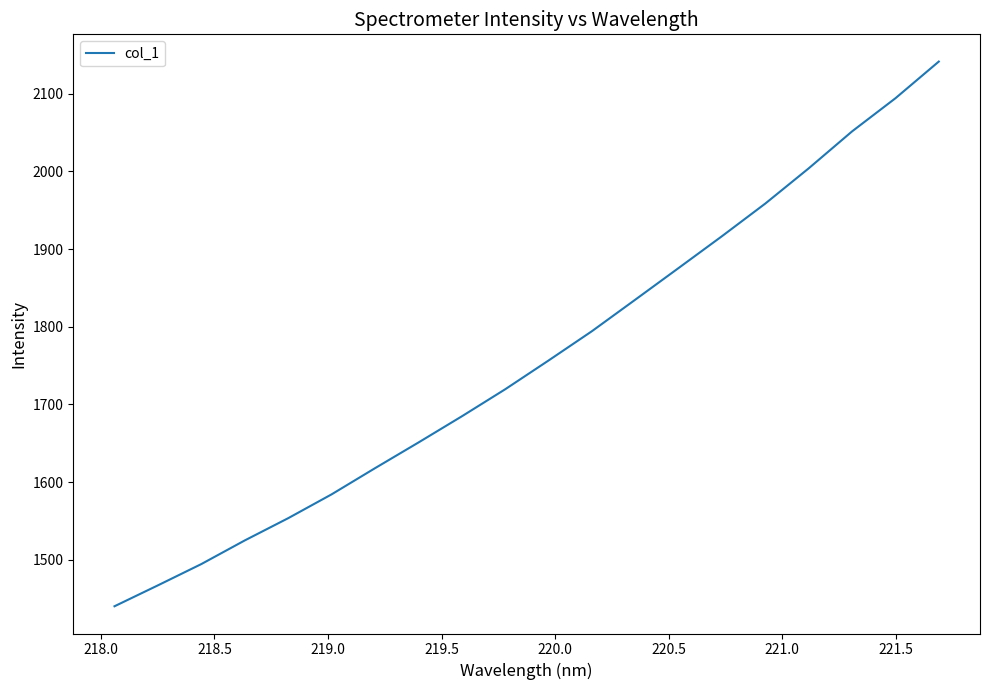

Does the chart have visible grid lines?

No